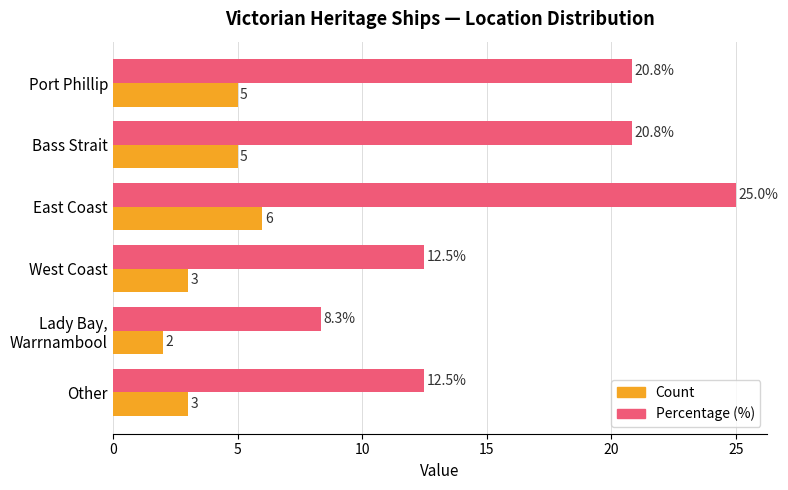

List the series in order of their overall mean, lowest first.

Count, Percentage (%)